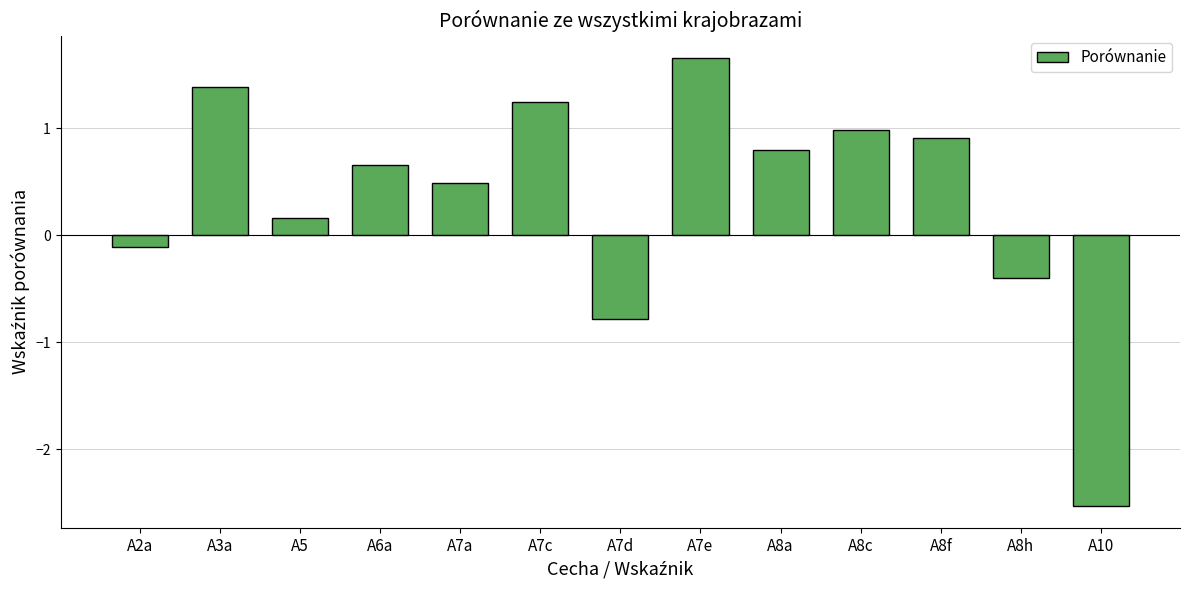

What is the label of the 4th bar from the right?

A8c